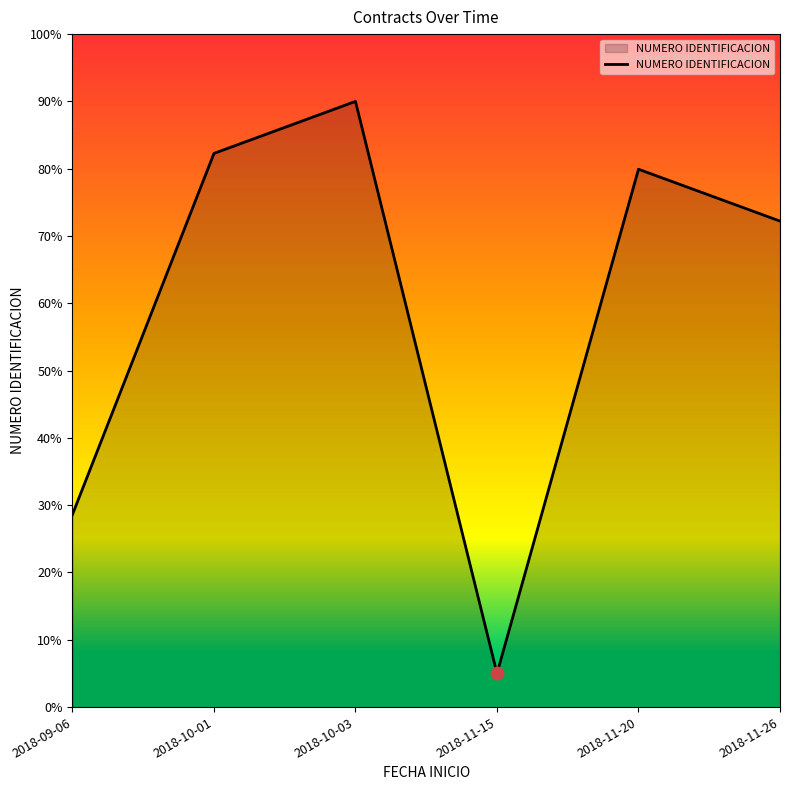

Rank the categories by value from highest to lowest.

2018-10-03, 2018-10-01, 2018-11-20, 2018-11-26, 2018-09-06, 2018-11-15